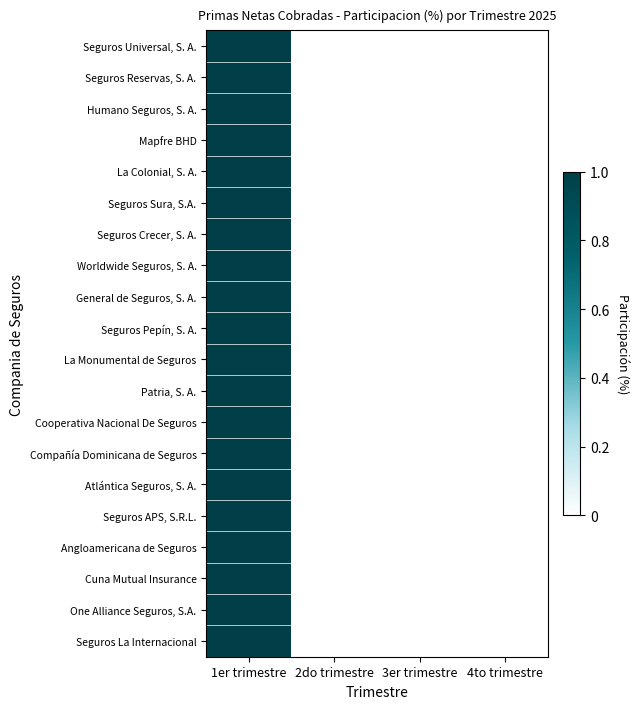

Reading left to right, what are all the values shown in this chart?

Seguros Universal, S. A.: 1er trimestre=1	2do trimestre=0	3er trimestre=0	4to trimestre=0
Seguros Reservas, S. A.: 1er trimestre=1	2do trimestre=0	3er trimestre=0	4to trimestre=0
Humano Seguros, S. A.: 1er trimestre=1	2do trimestre=0	3er trimestre=0	4to trimestre=0
Mapfre BHD: 1er trimestre=1	2do trimestre=0	3er trimestre=0	4to trimestre=0
La Colonial, S. A.: 1er trimestre=1	2do trimestre=0	3er trimestre=0	4to trimestre=0
Seguros Sura, S.A.: 1er trimestre=1	2do trimestre=0	3er trimestre=0	4to trimestre=0
Seguros Crecer, S. A.: 1er trimestre=1	2do trimestre=0	3er trimestre=0	4to trimestre=0
Worldwide Seguros, S. A.: 1er trimestre=1	2do trimestre=0	3er trimestre=0	4to trimestre=0
General de Seguros, S. A.: 1er trimestre=1	2do trimestre=0	3er trimestre=0	4to trimestre=0
Seguros Pepín, S. A.: 1er trimestre=1	2do trimestre=0	3er trimestre=0	4to trimestre=0
La Monumental de Seguros: 1er trimestre=1	2do trimestre=0	3er trimestre=0	4to trimestre=0
Patria, S. A.: 1er trimestre=1	2do trimestre=0	3er trimestre=0	4to trimestre=0
Cooperativa Nacional De Seguros: 1er trimestre=1	2do trimestre=0	3er trimestre=0	4to trimestre=0
Compañía Dominicana de Seguros: 1er trimestre=1	2do trimestre=0	3er trimestre=0	4to trimestre=0
Atlántica Seguros, S. A.: 1er trimestre=1	2do trimestre=0	3er trimestre=0	4to trimestre=0
Seguros APS, S.R.L.: 1er trimestre=1	2do trimestre=0	3er trimestre=0	4to trimestre=0
Angloamericana de Seguros: 1er trimestre=1	2do trimestre=0	3er trimestre=0	4to trimestre=0
Cuna Mutual Insurance: 1er trimestre=1	2do trimestre=0	3er trimestre=0	4to trimestre=0
One Alliance Seguros, S.A.: 1er trimestre=1	2do trimestre=0	3er trimestre=0	4to trimestre=0
Seguros La Internacional: 1er trimestre=1	2do trimestre=0	3er trimestre=0	4to trimestre=0